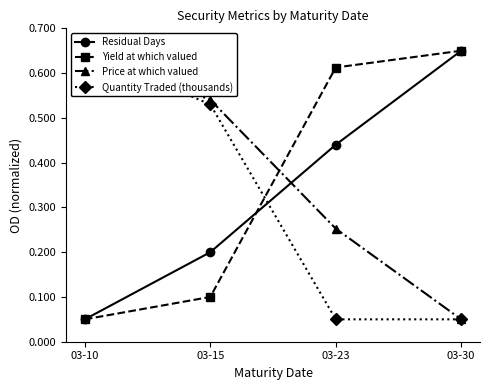

The value of Residual Days at 03-15 is 0.2. True or false?

True